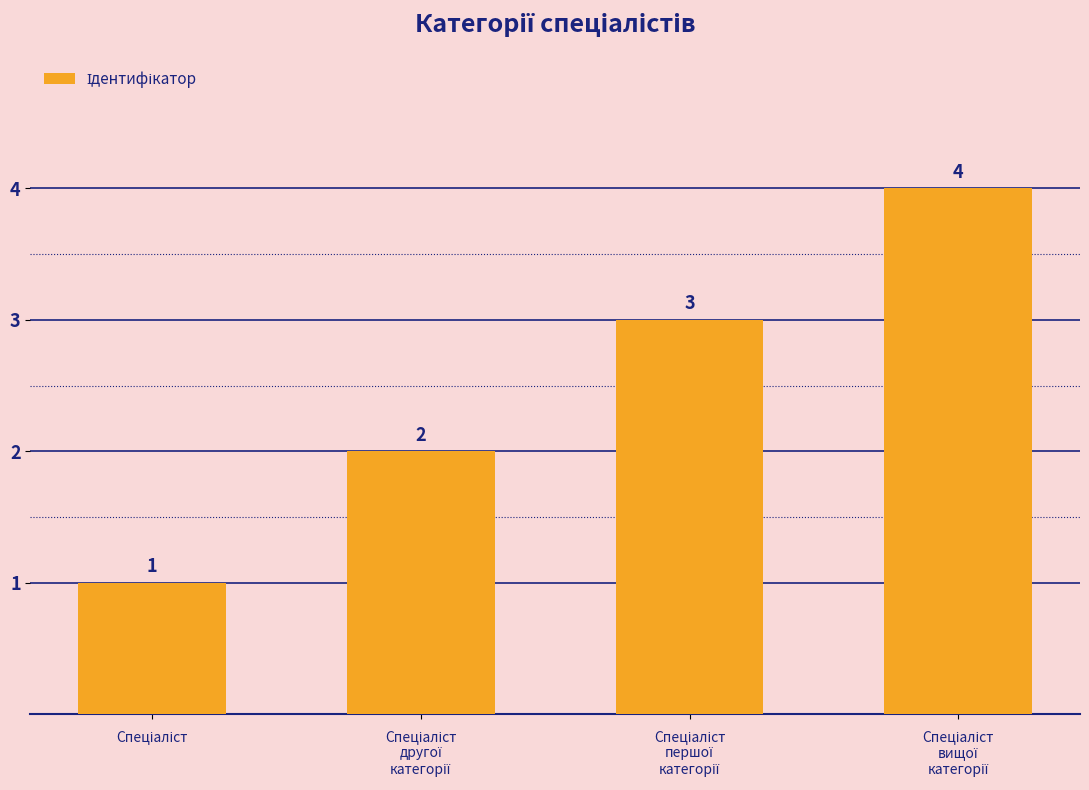

What is the difference between the maximum and minimum values?

3